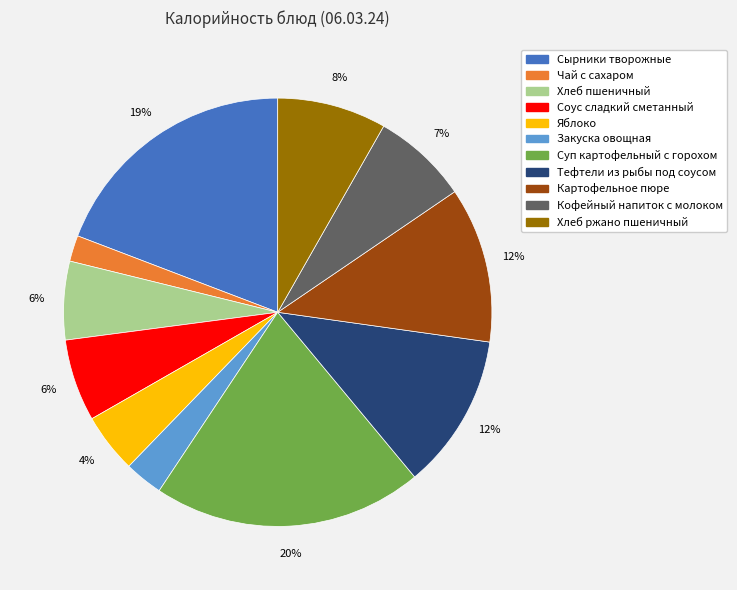

Which has a higher value, Хлеб ржано пшеничный or Чай с сахаром?

Хлеб ржано пшеничный